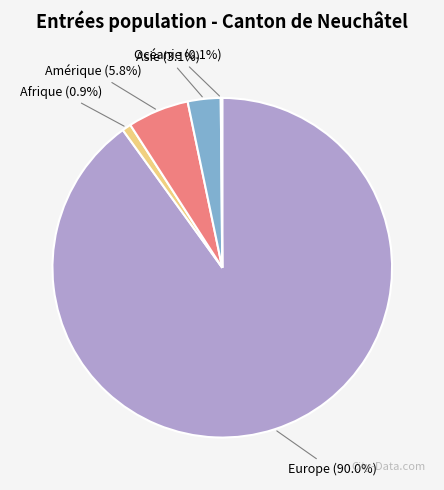

What is the ratio of the value at Amérique to the value at Afrique?

6.8